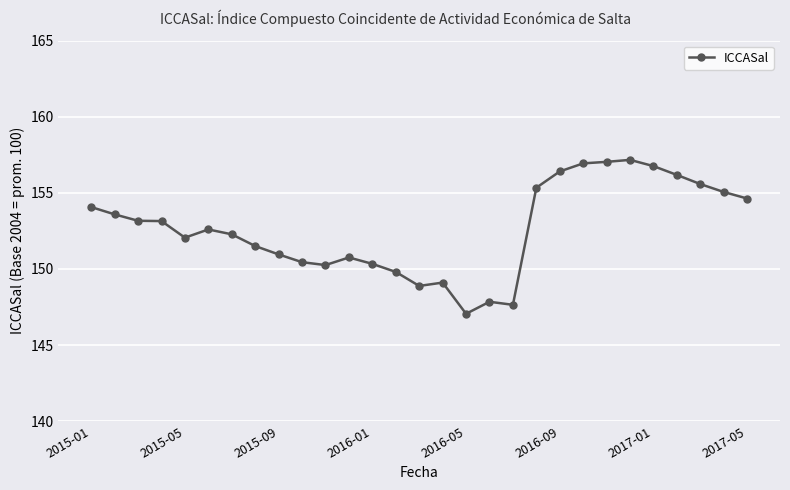

What is the maximum value shown in the chart?

157.2